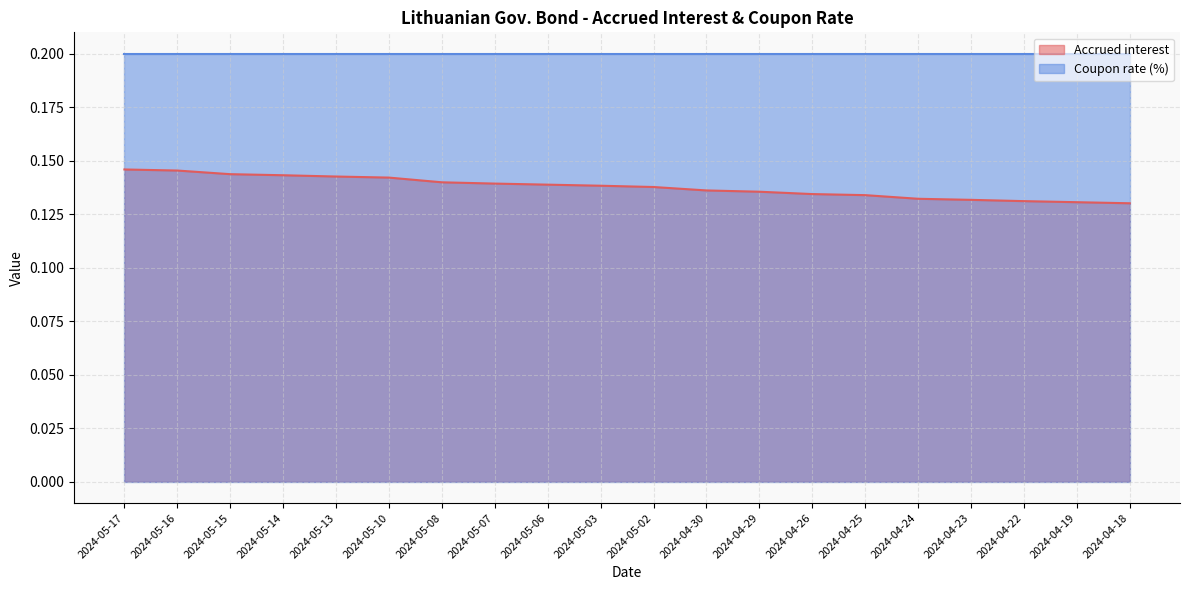

What is the value of the 18th point from the left?

0.1